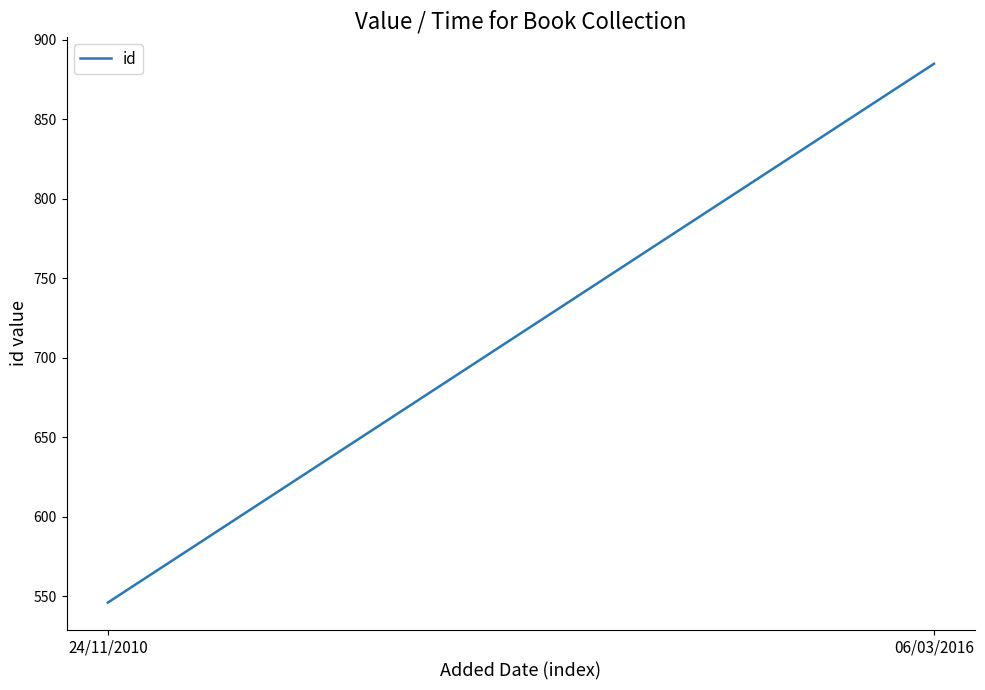

Which category has the highest value across all series?

06/03/2016